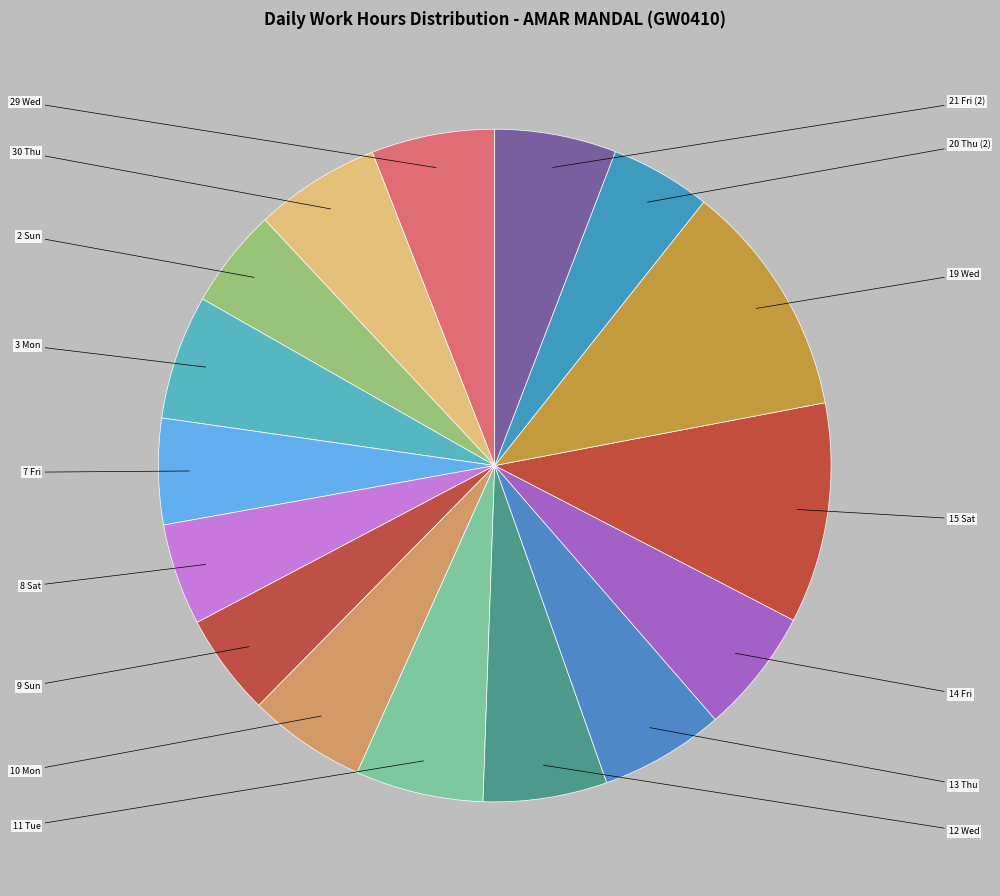

How many segments does this pie chart have?

16